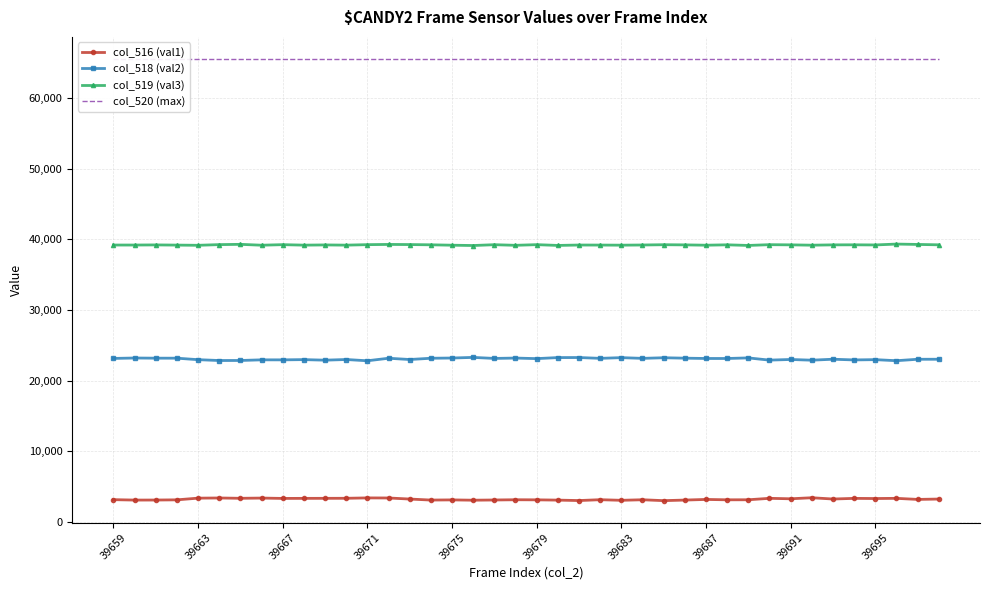

True or false: col_516 (val1) and col_519 (val3) intersect in this chart.

False